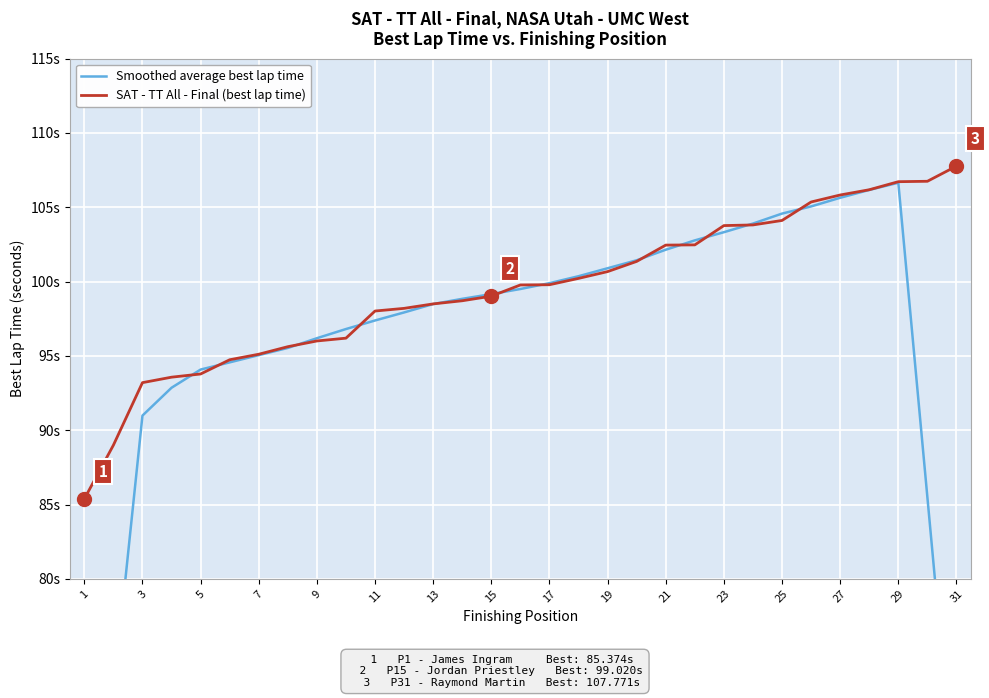

Reading left to right, transcribe all the data shown in this chart.

Smoothed average best lap time: 53.5	72.2	91.0	92.9	94.1	94.6	95.1	95.5	96.2	96.8	97.4	97.9	98.5	98.8	99.2	99.5	99.9	100.4	100.9	101.4	102.1	102.8	103.3	103.9	104.6	105.1	105.6	106.2	106.7	85.5	64.2
SAT - TT All - Final (best lap time): 85.4	89.0	93.2	93.6	93.8	94.7	95.1	95.6	96.0	96.2	98.0	98.2	98.5	98.7	99.0	99.8	99.8	100.2	100.7	101.4	102.5	102.5	103.8	103.8	104.1	105.4	105.8	106.2	106.7	106.8	107.8